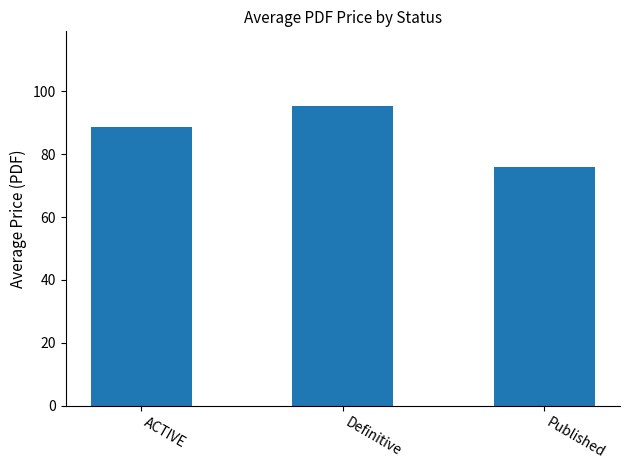

What is the change in value from ACTIVE to Definitive?

+6.6